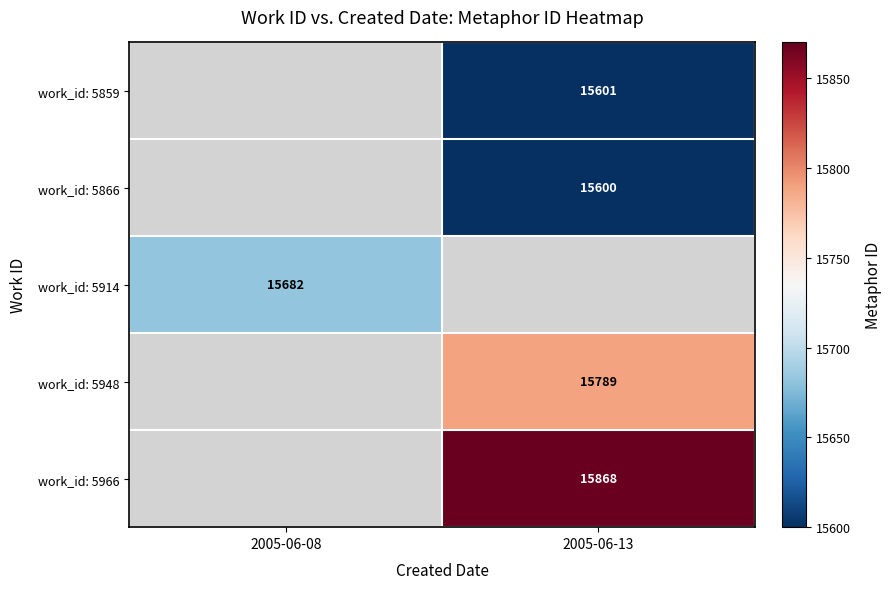

Is it true that work_id: 5859 equals 7756 at 2005-06-13?

False